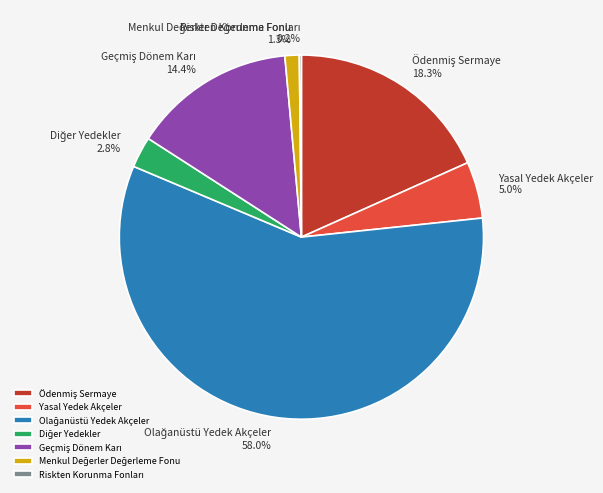

To the nearest percent, what is the difference between the largest and smallest slice percentages?

58%